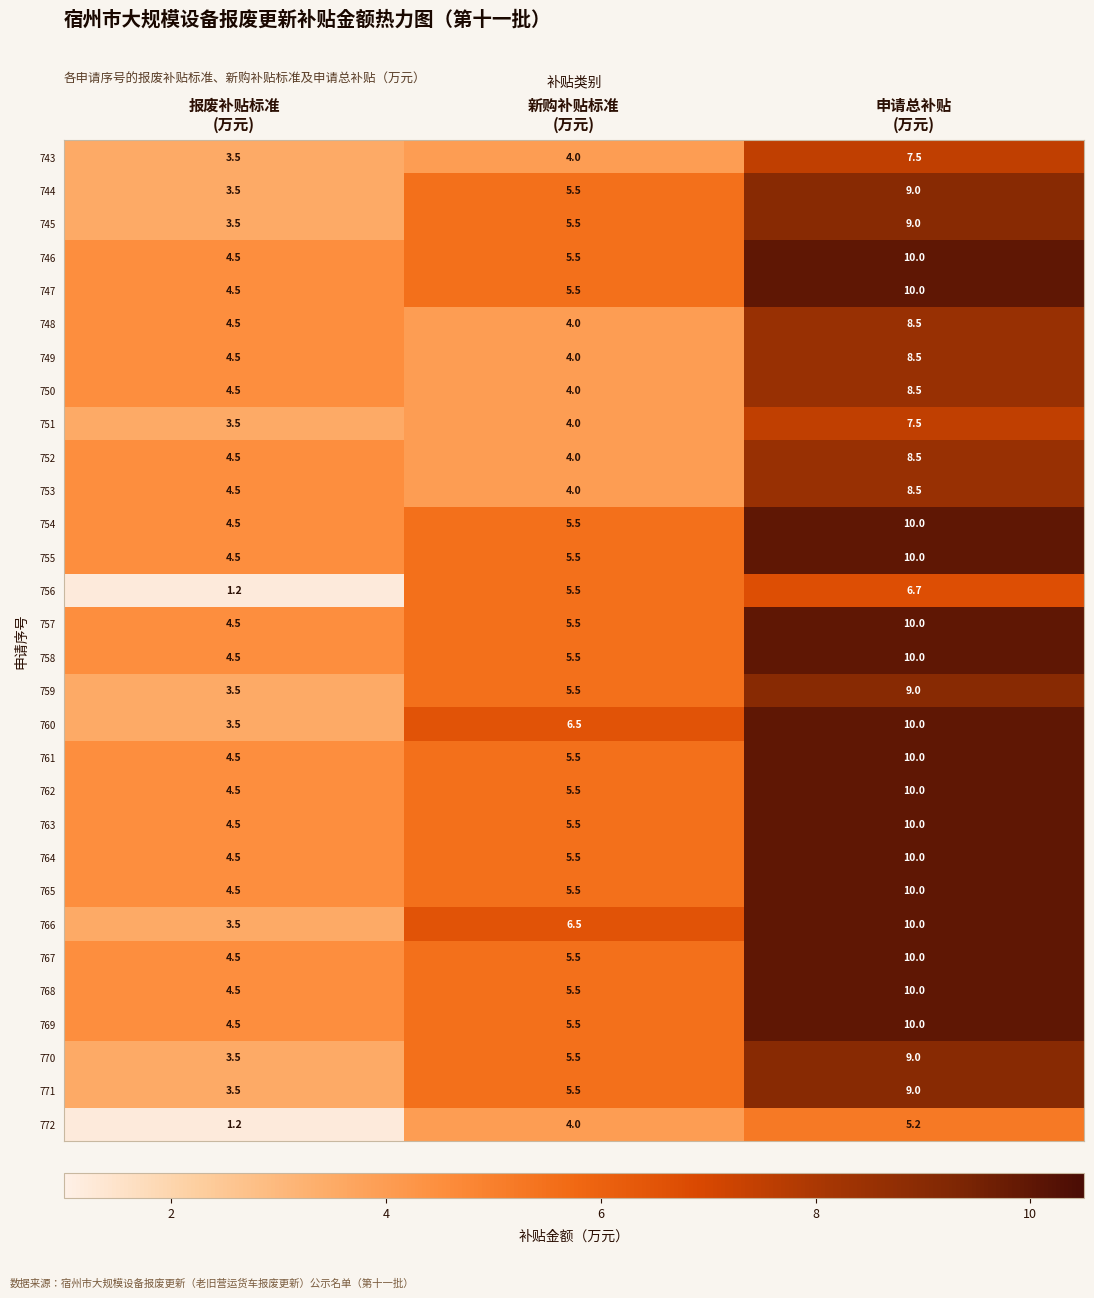

At how many categories does at least one series exceed 8?

1